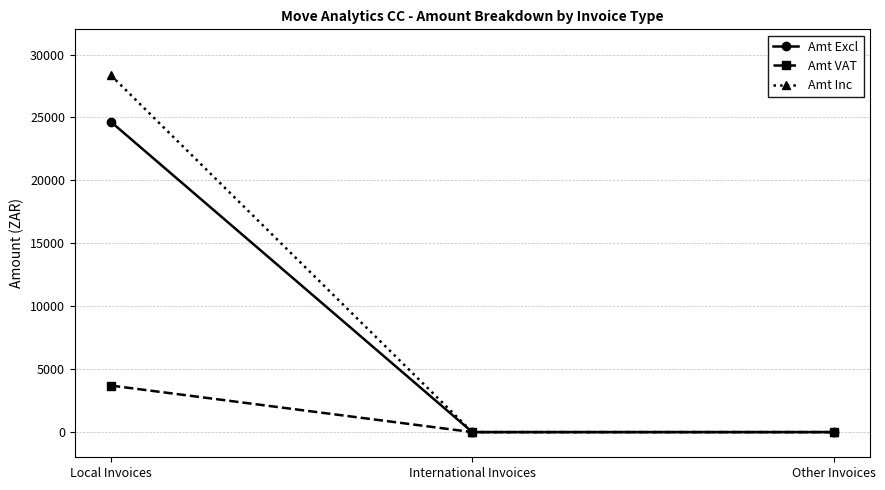

What are all the series names shown in the legend?

Amt Excl, Amt VAT, Amt Inc